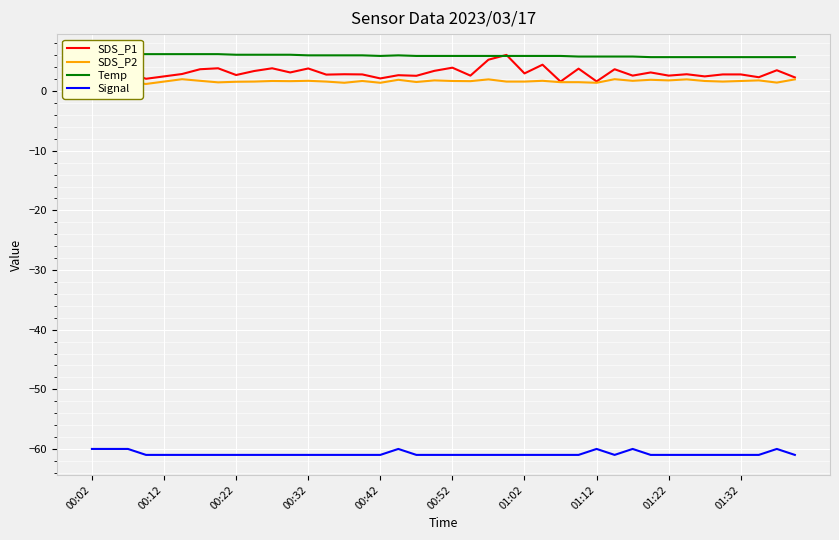

Is it true that Signal equals -61.0 at 19?

True